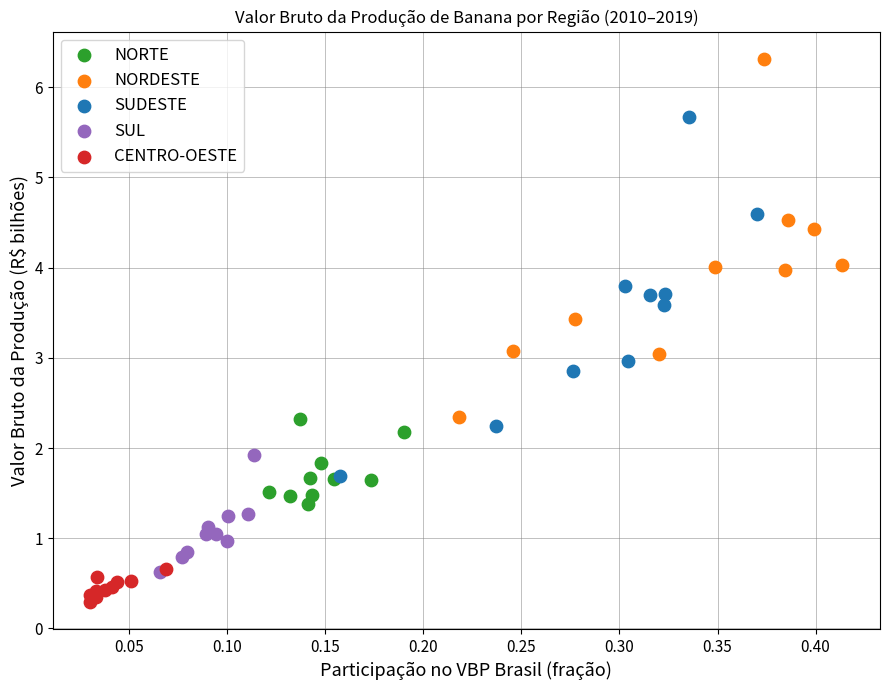

Which series has the widest spread of Y values?

SUDESTE